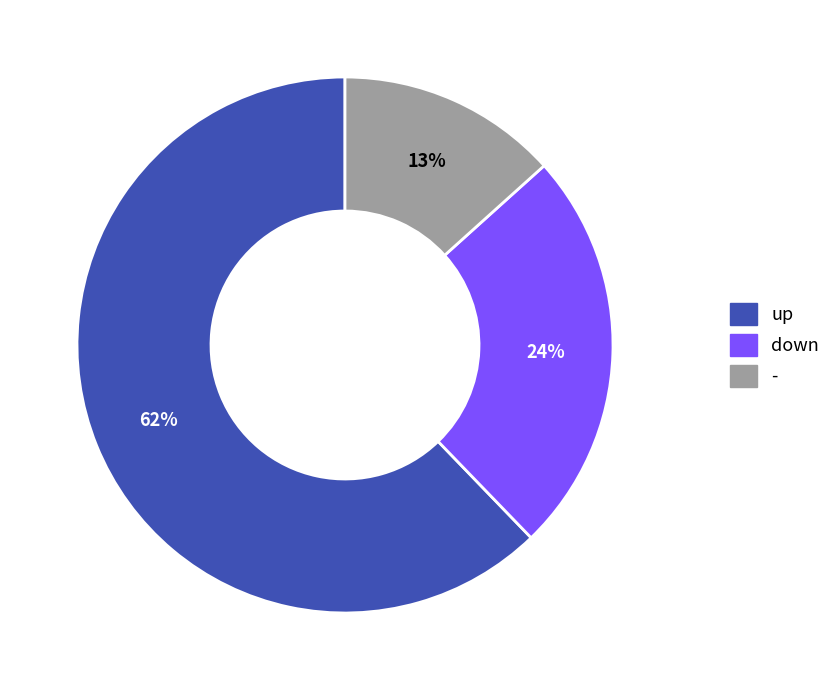

To the nearest percent, what is the average slice percentage?

33%